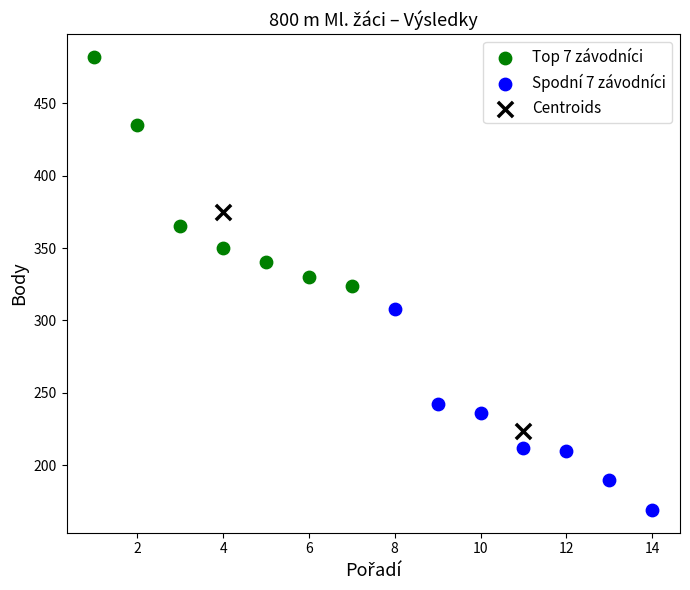

Which series has the largest Y range (max minus min)?

Top 7 závodníci